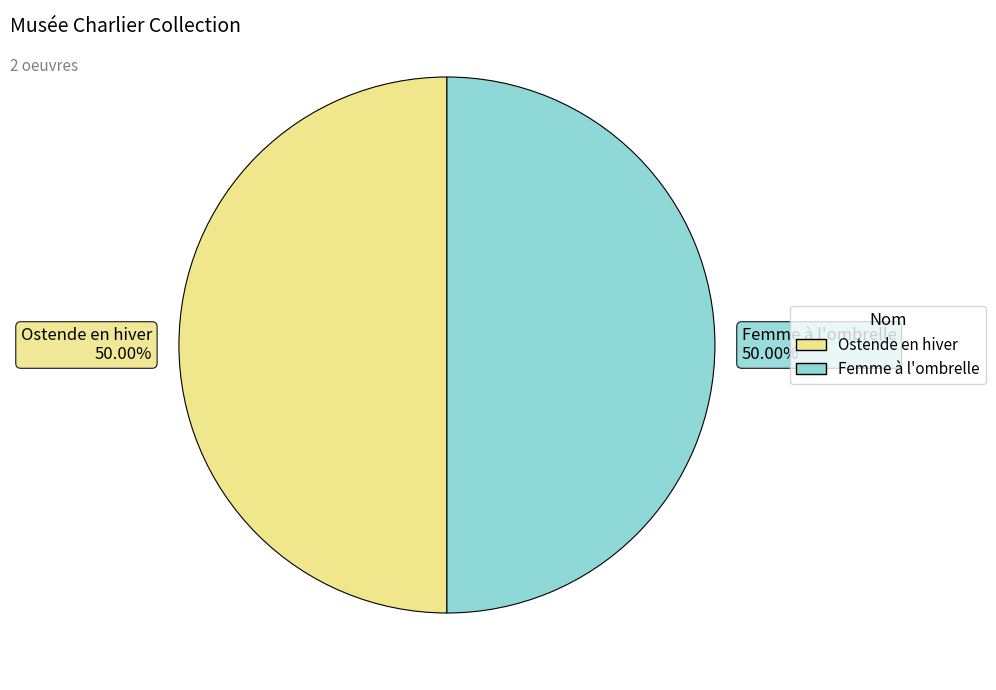

To the nearest percent, what portion does Ostende en hiver represent?

50%